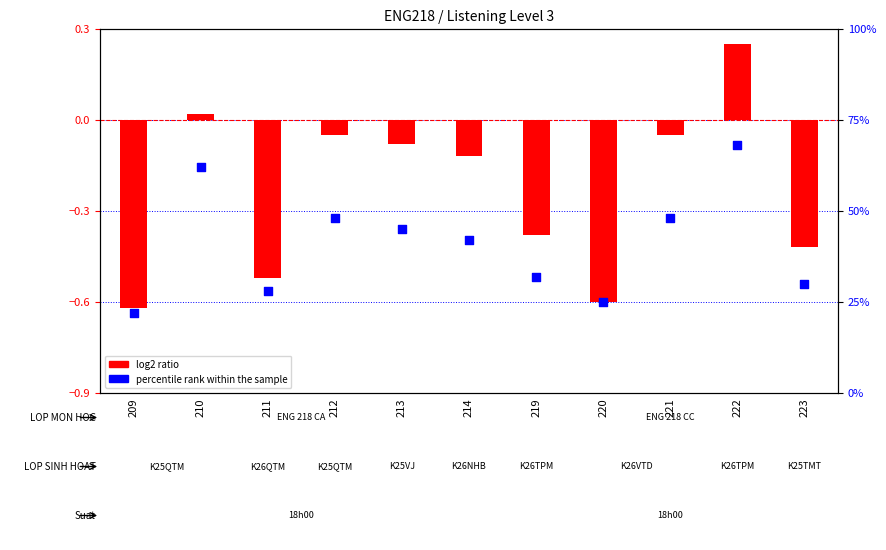

What are all the series names shown in the legend?

log2 ratio, percentile rank within the sample